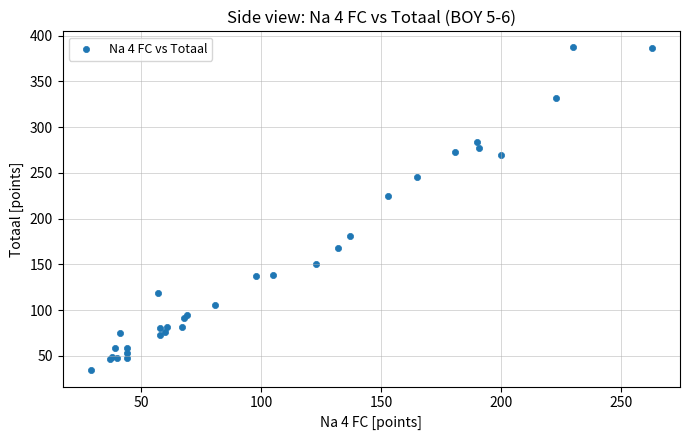

What Y value in the scatter plot is closest to 210?

225